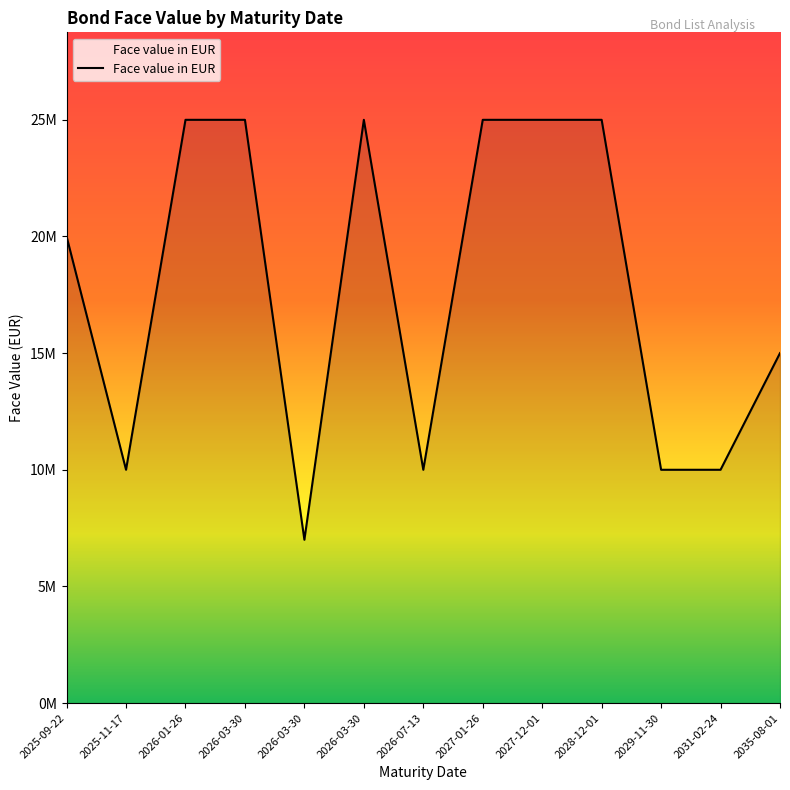

Does the chart display data point markers on the line(s)?

No